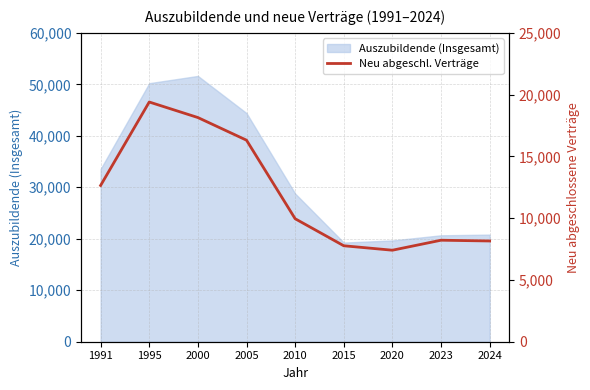

What is the greatest value displayed?

19403